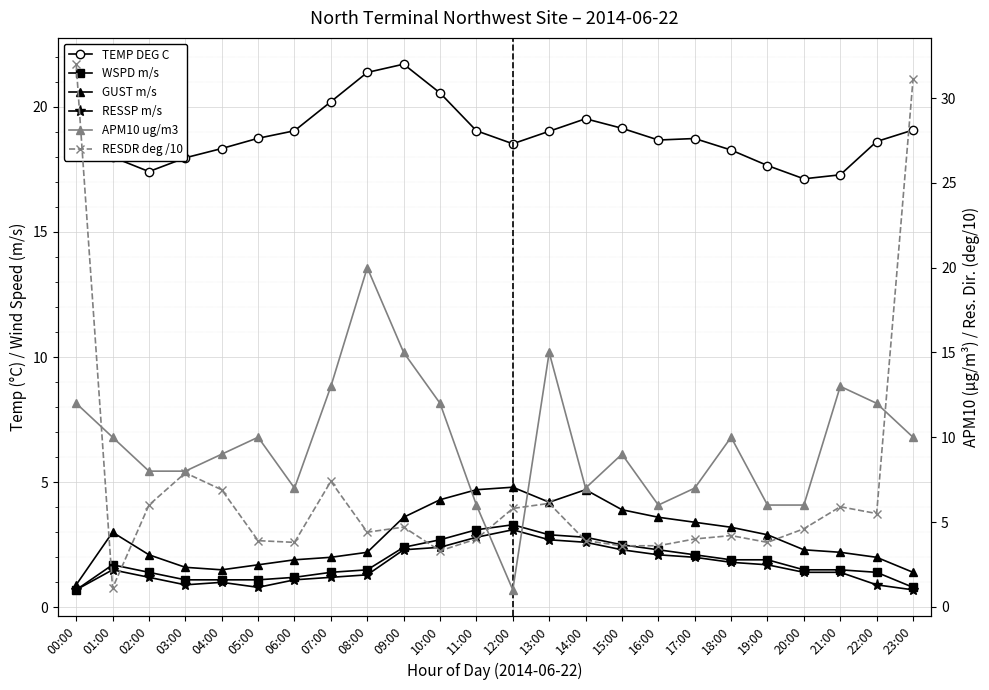

What is the label of the 6th point from the right?

18:00